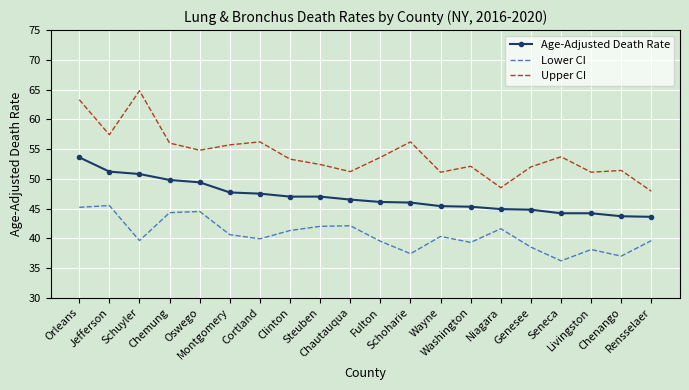

Read the Upper CI value at Oswego.

54.8